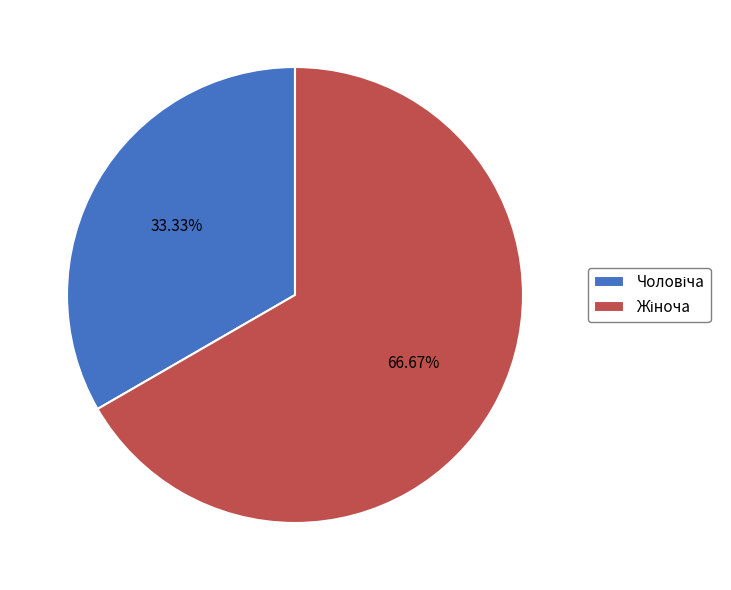

To the nearest percent, what is the average slice percentage?

50%